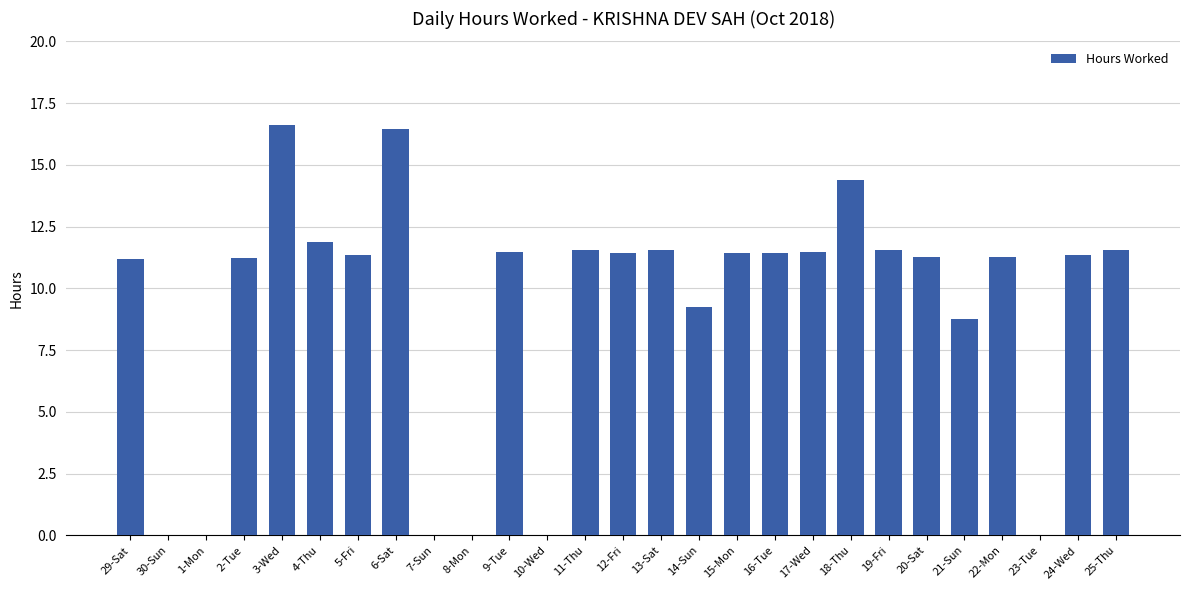

Is it true that the value at 24-Wed is 6.6?

False